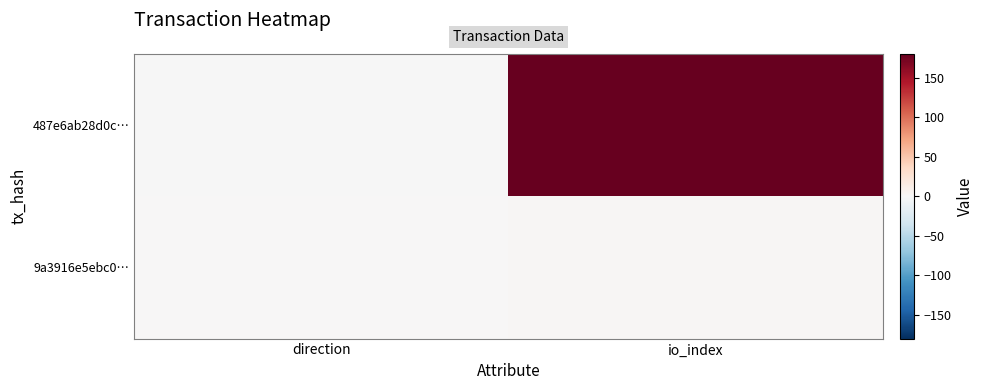

Which series has the widest spread of values?

487e6ab28d0c…